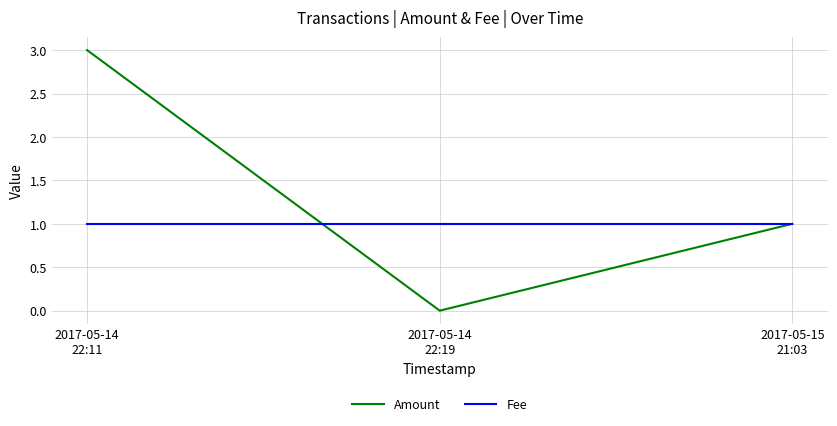

Reading left to right, transcribe all the data shown in this chart.

Amount: 2017-05-14
22:11=3	2017-05-14
22:19=0	2017-05-15
21:03=1
Fee: 2017-05-14
22:11=1	2017-05-14
22:19=1	2017-05-15
21:03=1